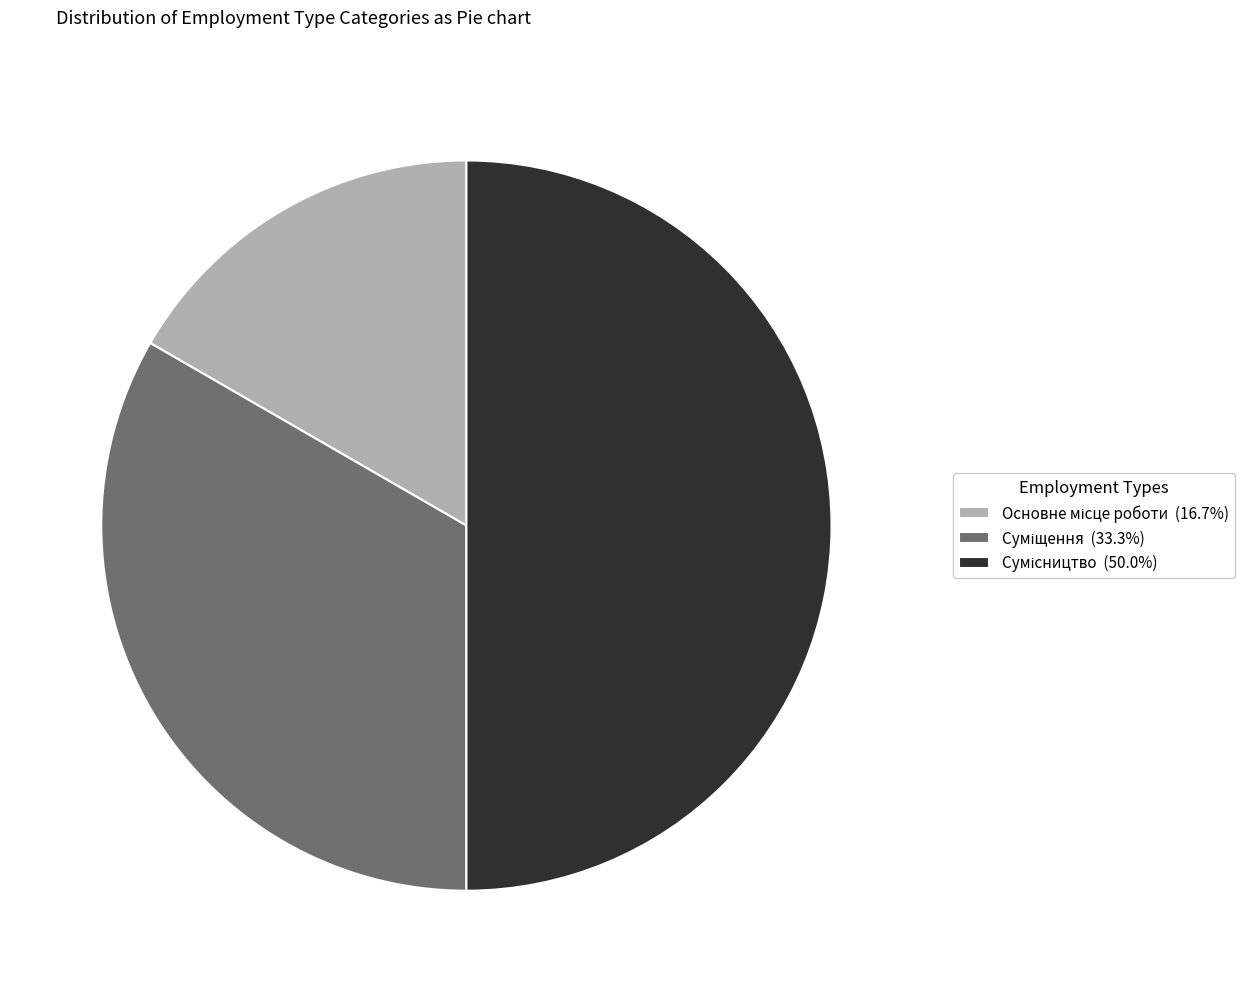

To the nearest percent, what is the difference between the largest and smallest slice percentages?

33%